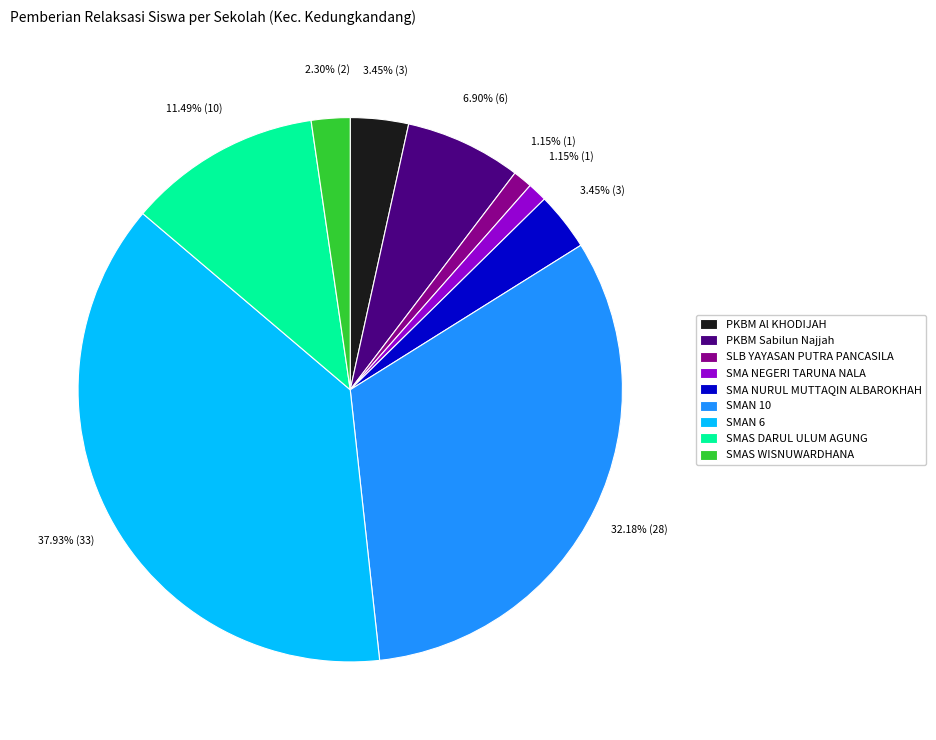

Count the number of slices in the pie.

9